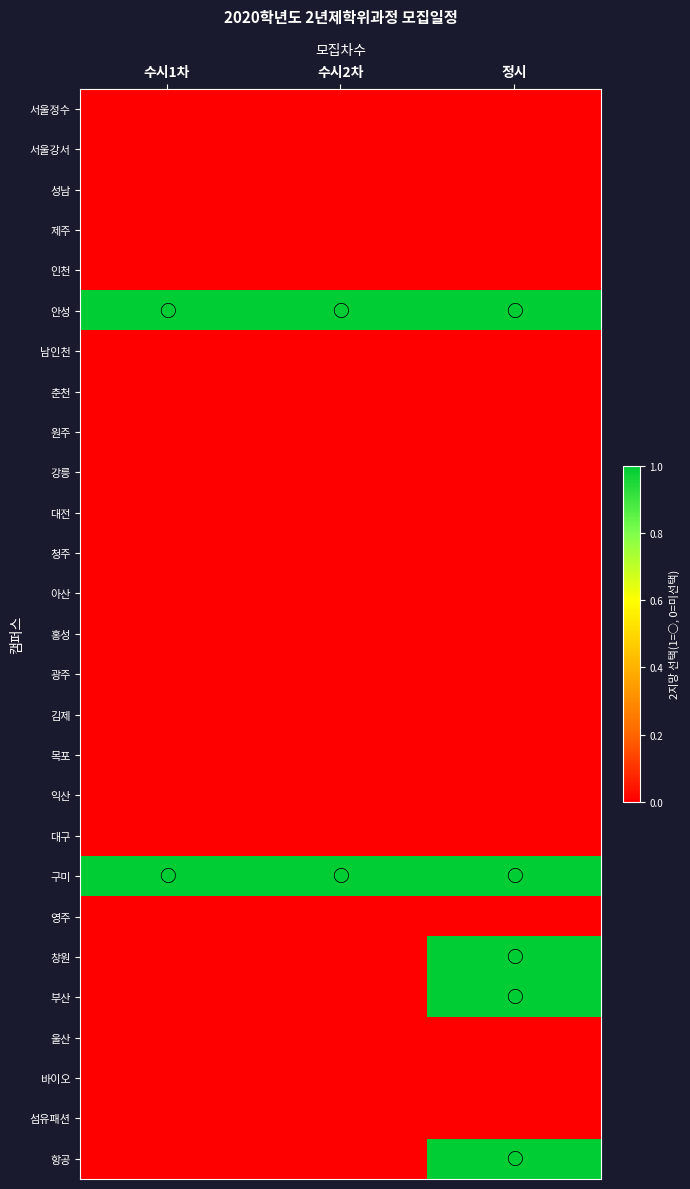

What is the total value across all series at 정시?

5